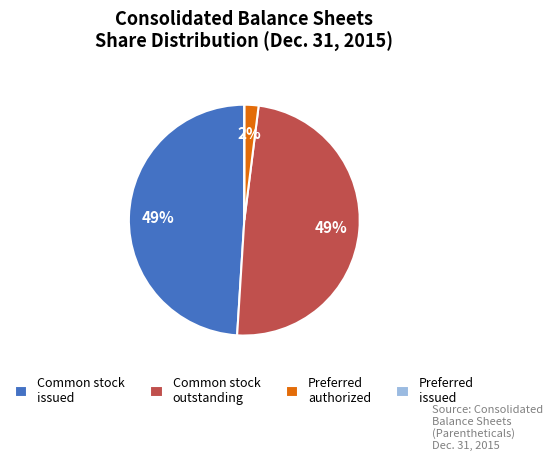

Is it true that Common stock issued is 49% of the pie?

True